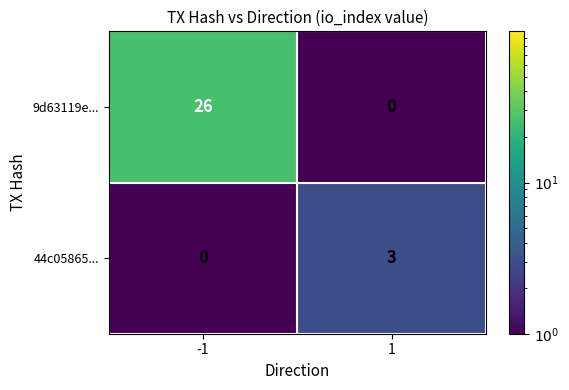

At which category is the sum across all series the highest?

-1